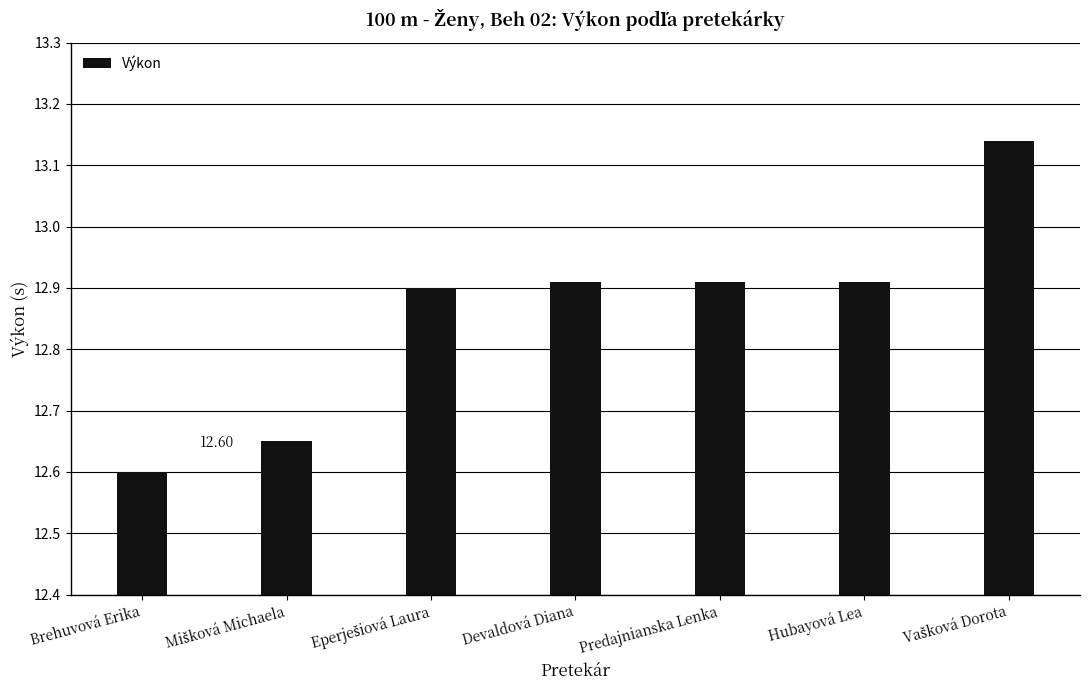

Which category has the lowest value across all series?

Brehuvová Erika